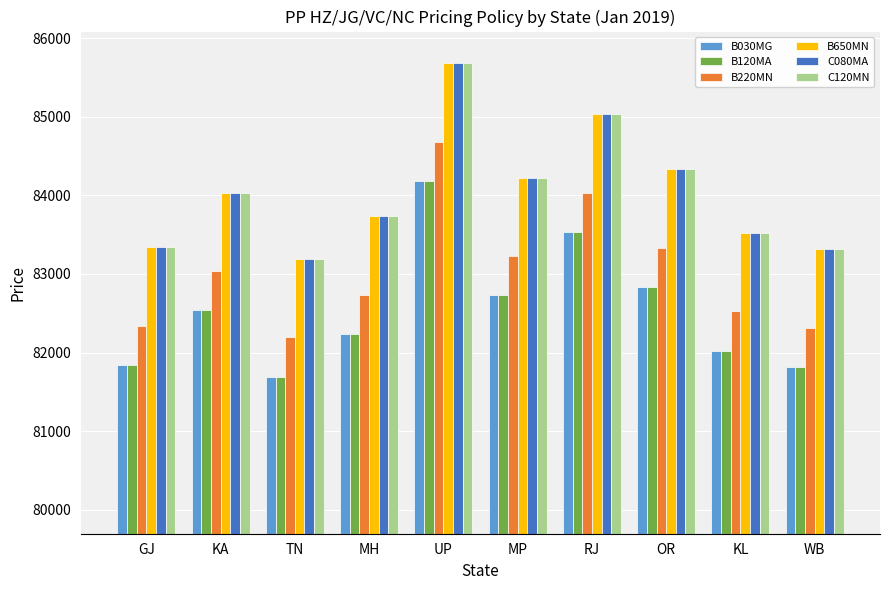

The value of B650MN at UP is 85683. True or false?

True